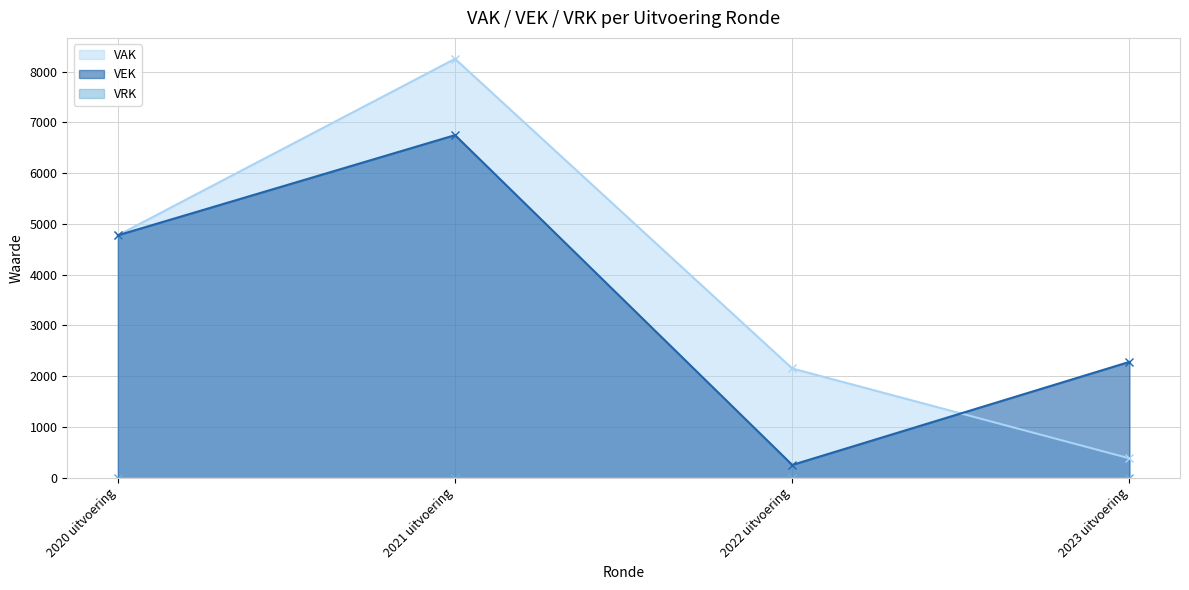

List the labels in order of VAK value, smallest first.

2023 uitvoering, 2022 uitvoering, 2020 uitvoering, 2021 uitvoering